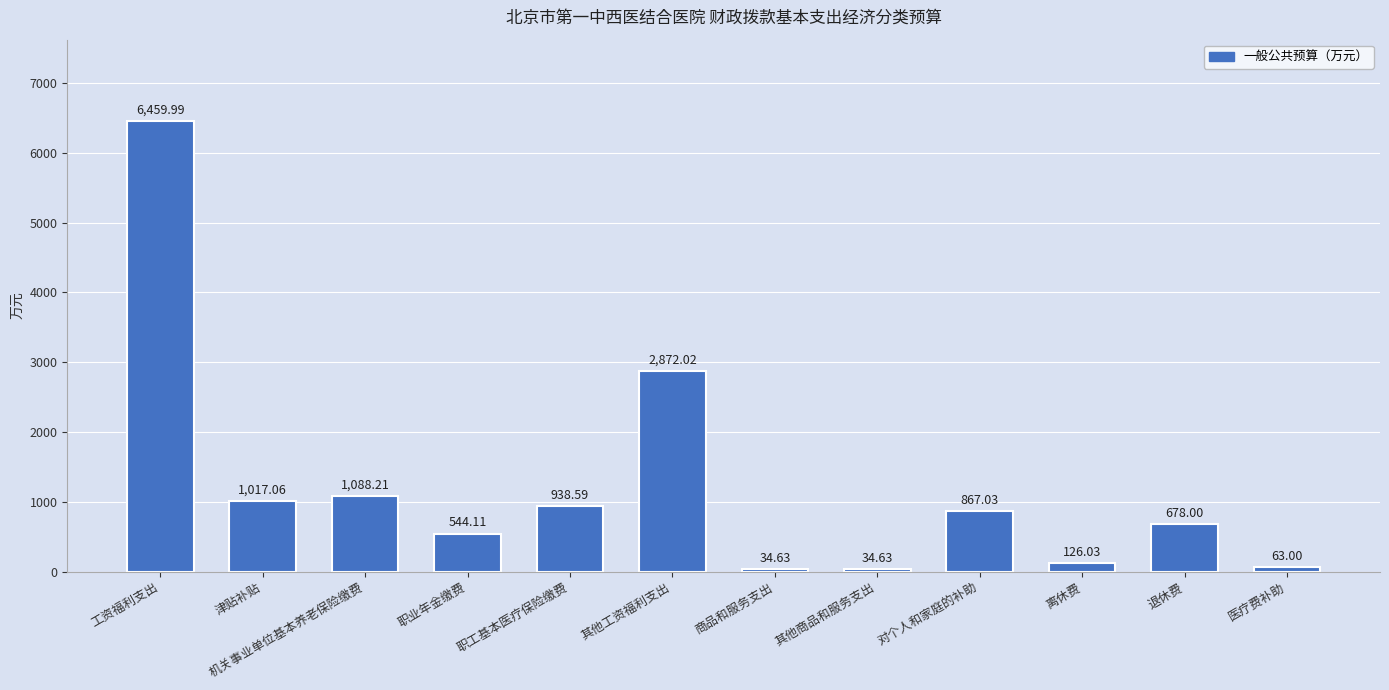

Is it true that the value at 退休费 is 678.0?

True